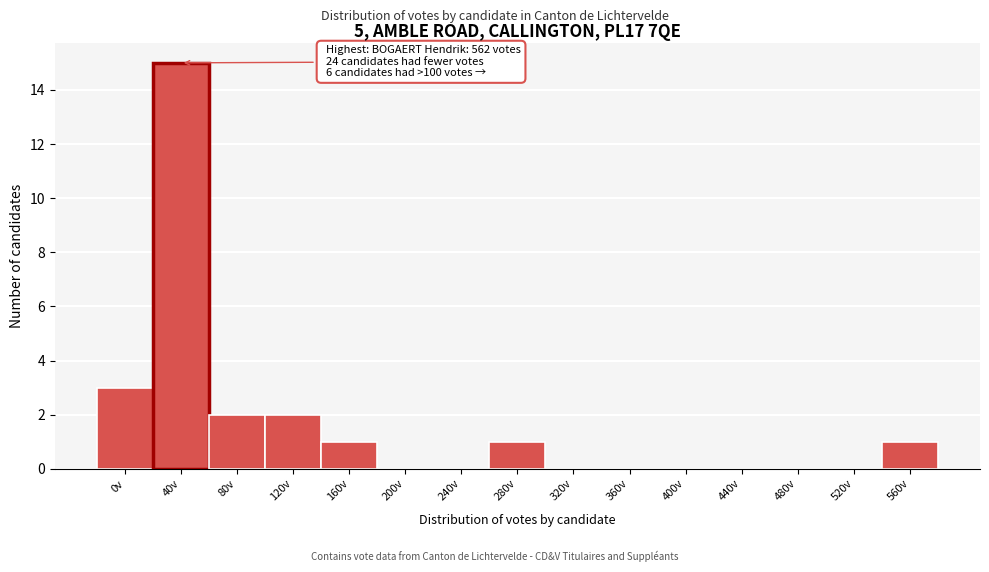

Reading right to left, what are all the values shown in this chart?

560v=1	520v=0	480v=0	440v=0	400v=0	360v=0	320v=0	280v=1	240v=0	200v=0	160v=1	120v=2	80v=2	40v=15	0v=3